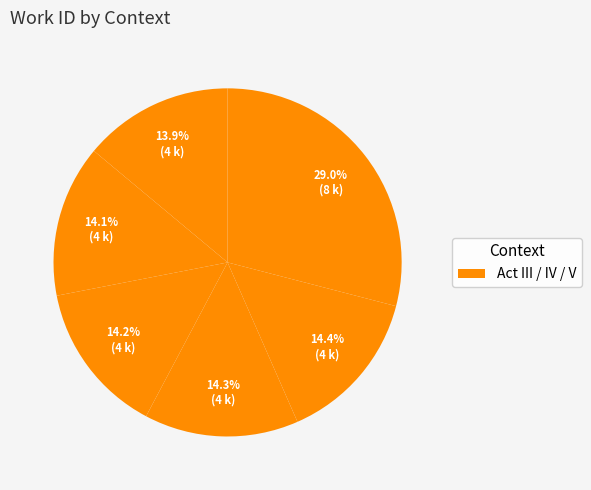

How many segments does this pie chart have?

6